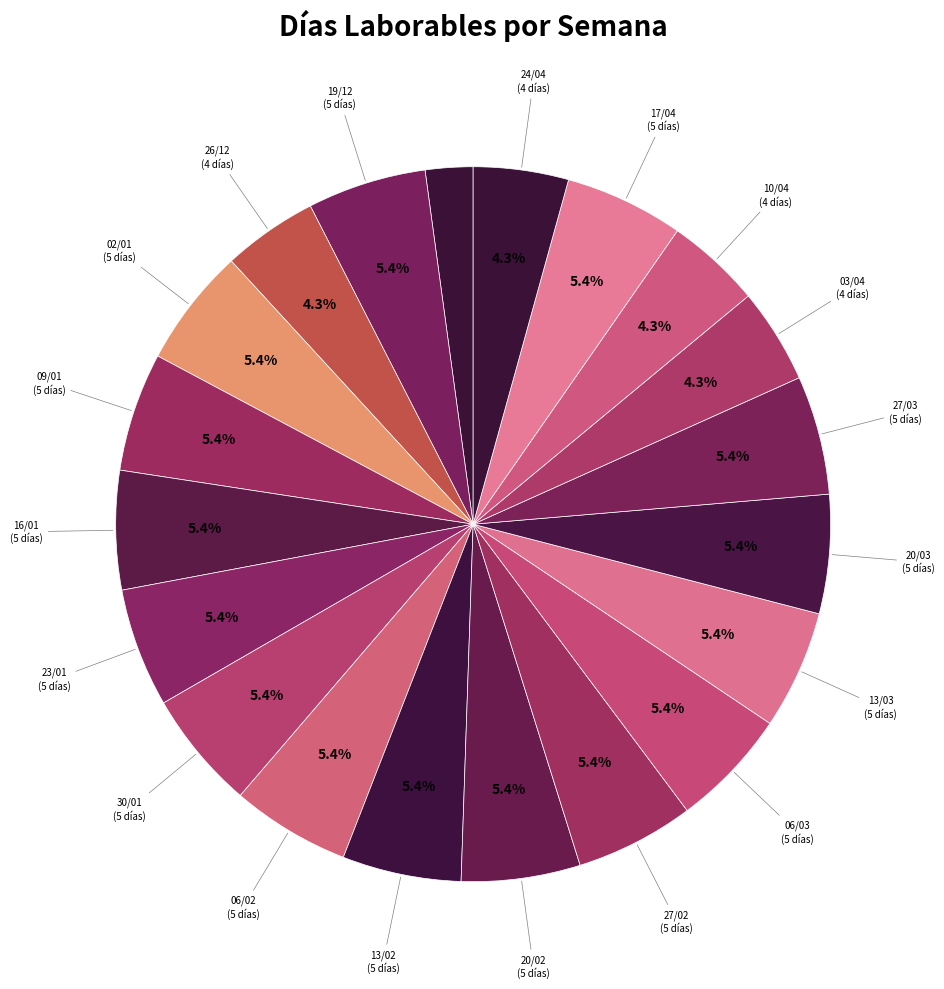

How many slices are in this pie chart?

20